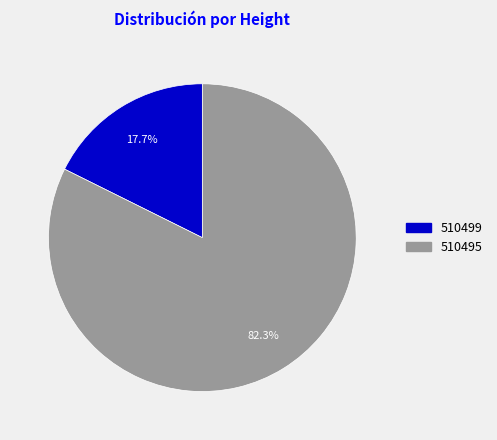

How many segments does this pie chart have?

2